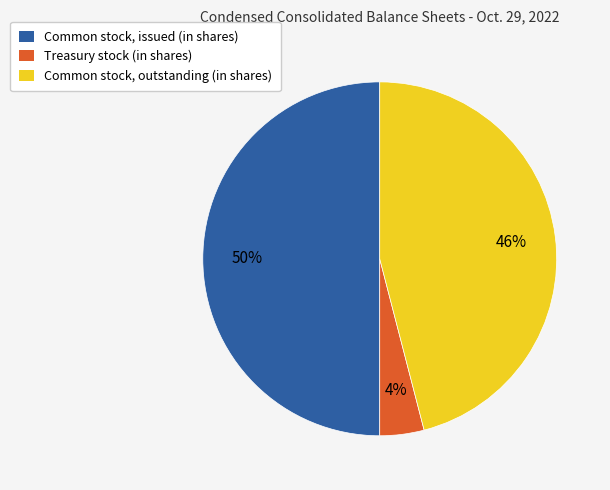

The Common stock, issued slice represents 64% of the pie. True or false?

False